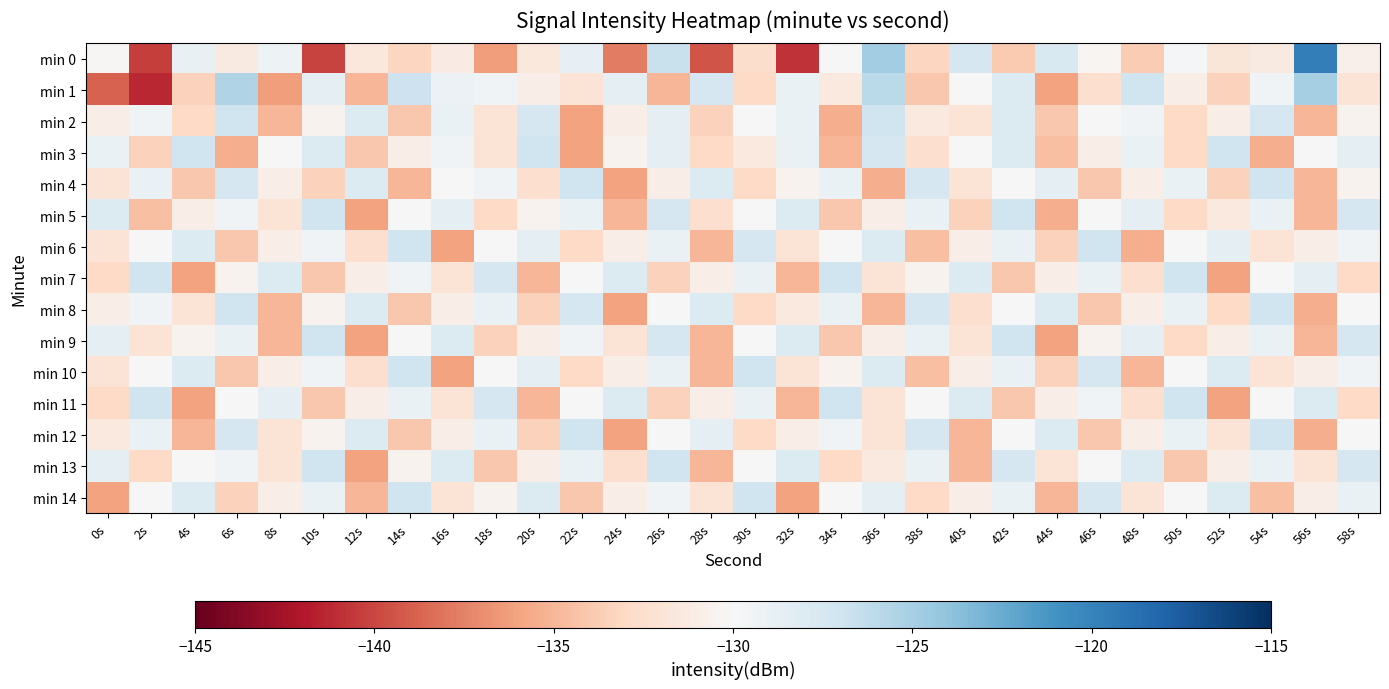

What is the total value across all series at 20s?

-1964.1